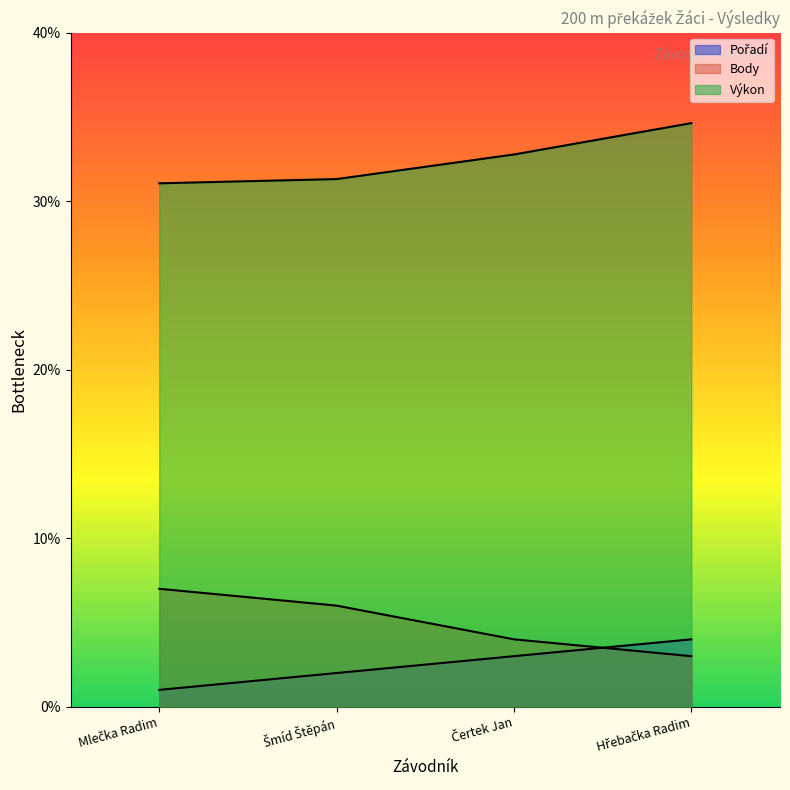

Reading left to right, list all the values displayed in this chart.

Pořadí: 1.0	2.0	3.0	4.0
Výkon: 31.1	31.3	32.8	34.6
Body: 7.0	6.0	4.0	3.0